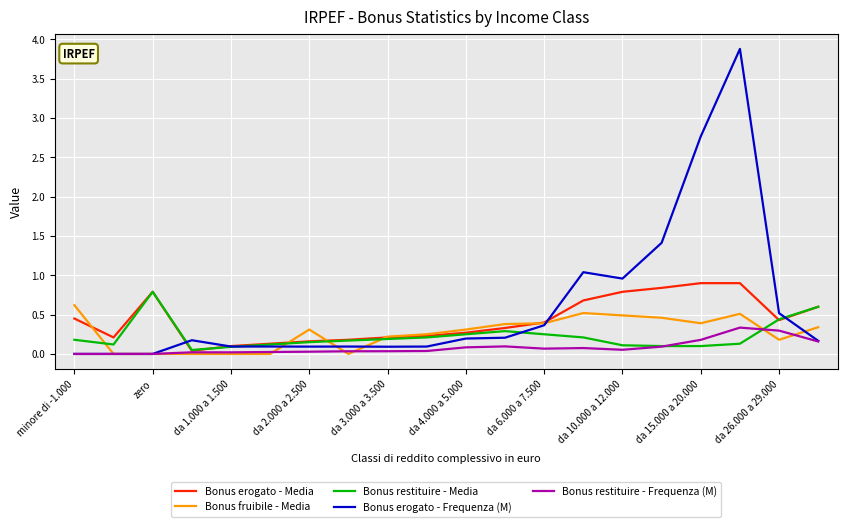

Does the chart display data point markers on the line(s)?

No